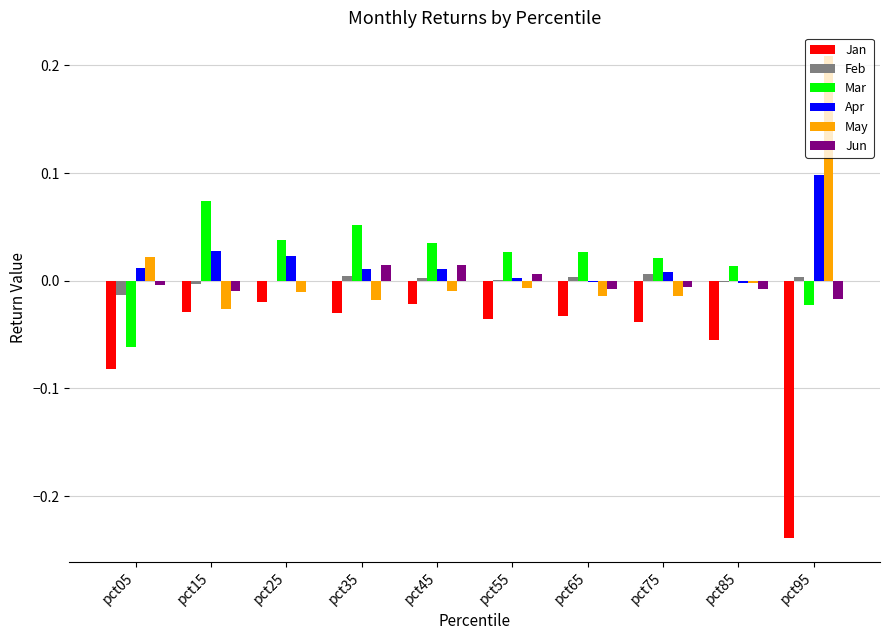

Between pct15 and pct75, which series saw the biggest shift?

Mar